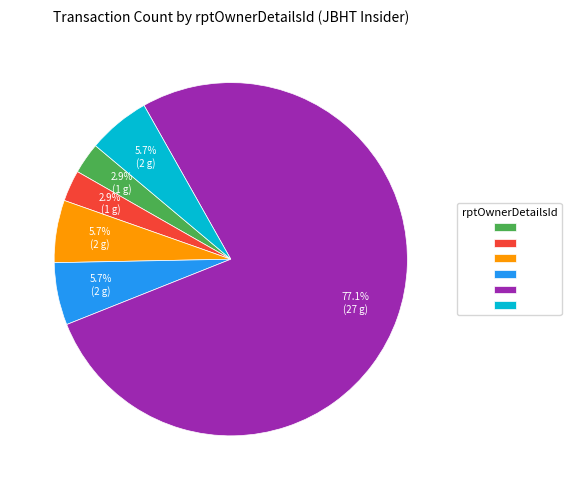

Does any single category account for the majority?

Yes